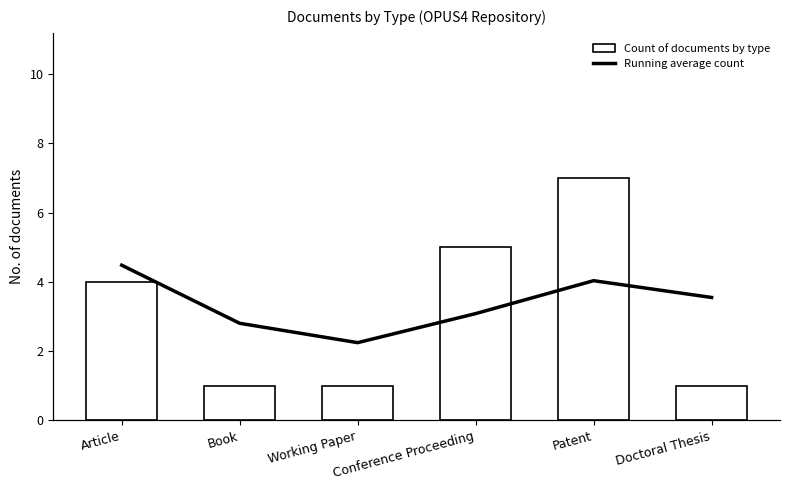

What is the sum of the Count of documents by type values at Doctoral Thesis and Book?

2.0